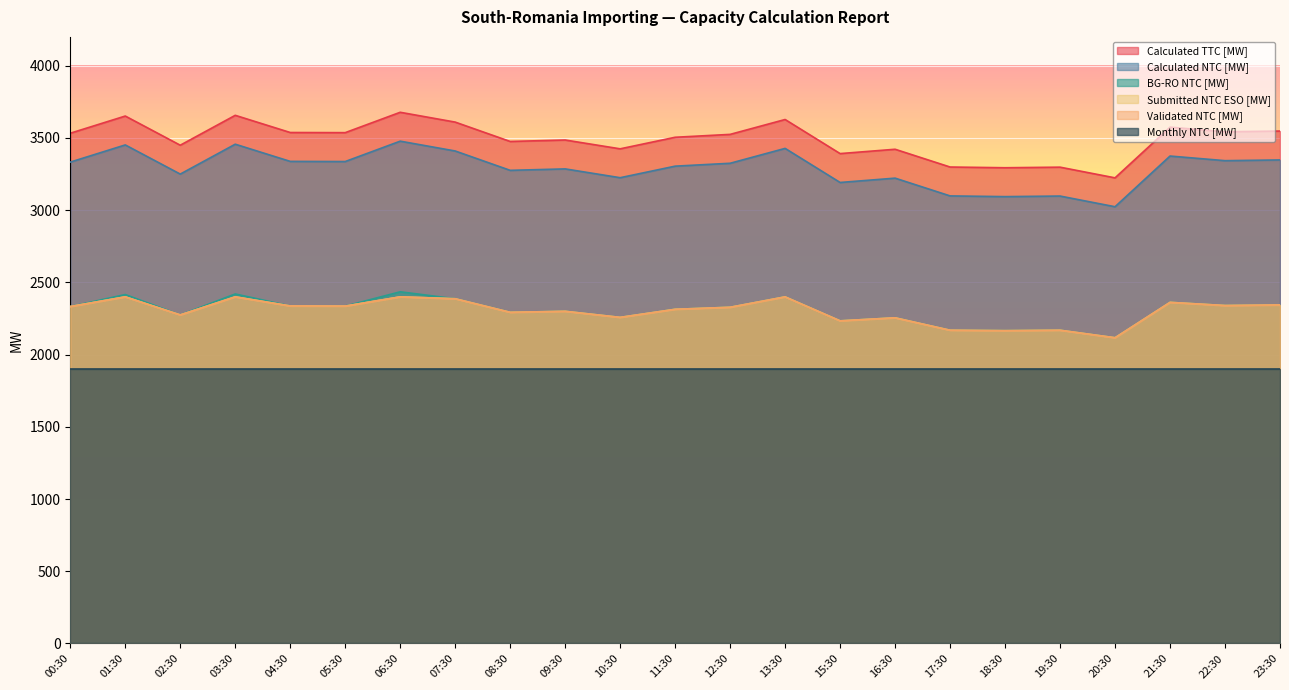

Does the chart display data point markers on the line(s)?

No